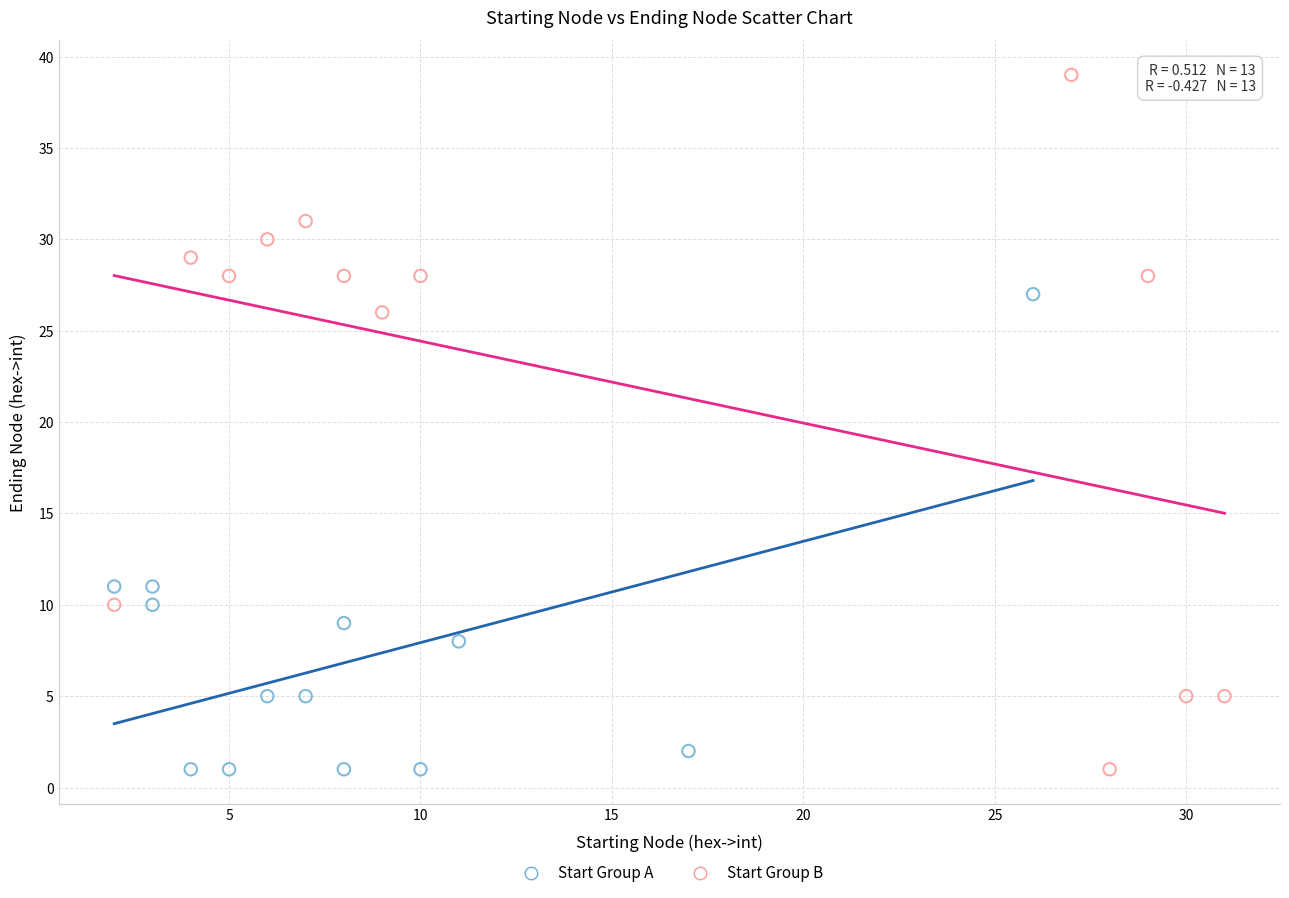

Which series reaches the maximum Y coordinate?

Start Group B